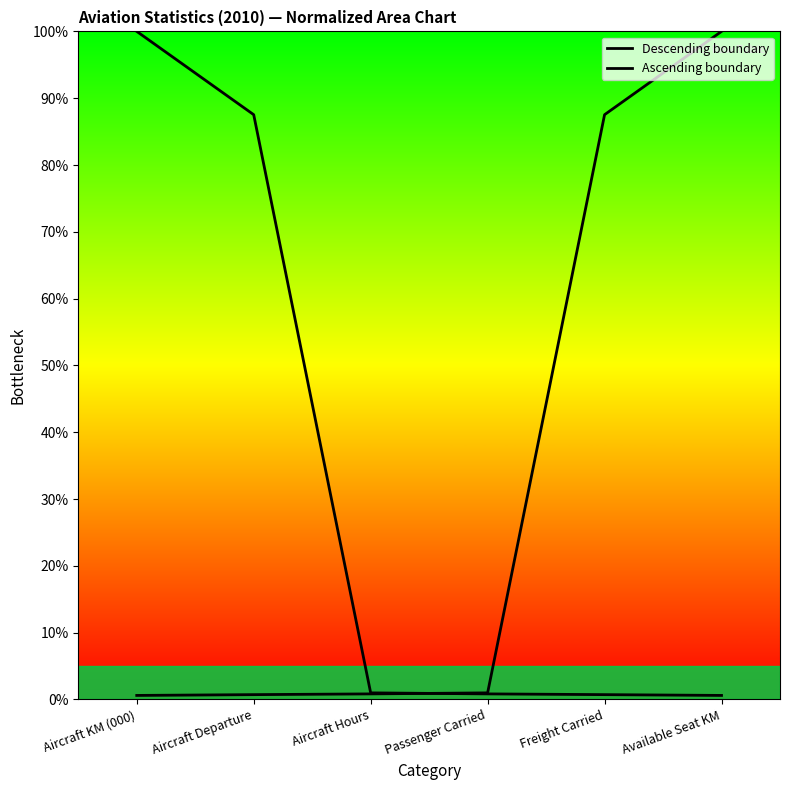

Reading left to right, transcribe all the data shown in this chart.

Descending boundary: 100.0	87.5	1.0	0.8	0.7	0.6
Ascending boundary: 0.6	0.7	0.8	1.0	87.5	100.0